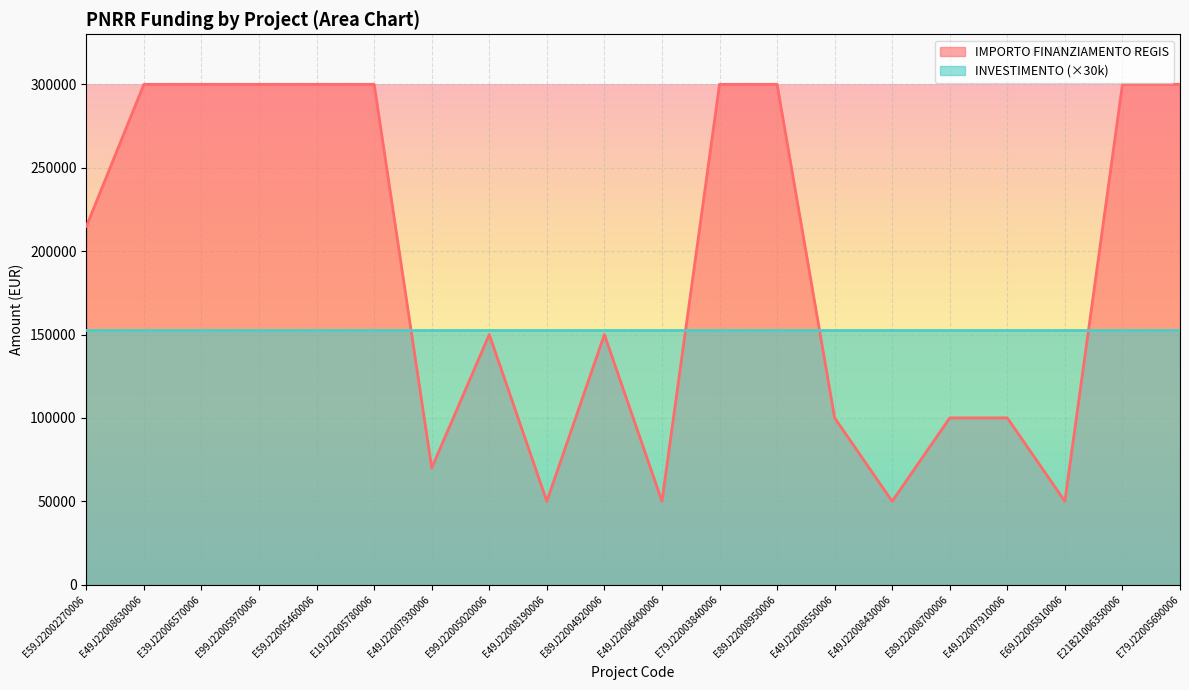

What is the sum of all values?

3784800